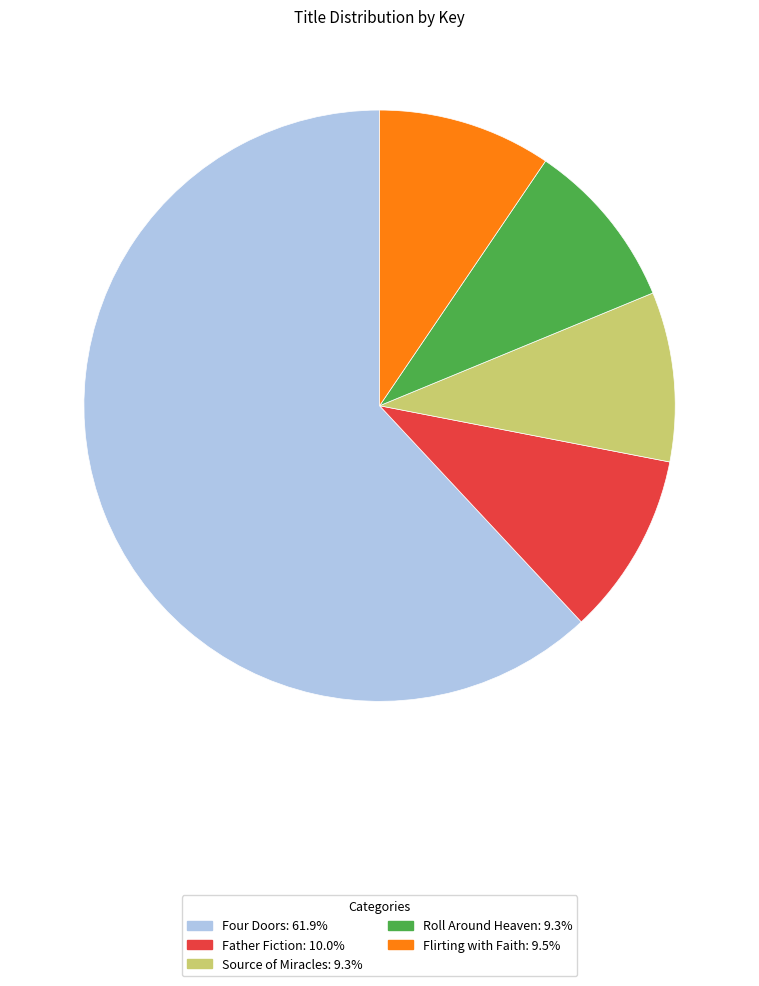

Which category has the biggest portion of the pie?

Four Doors